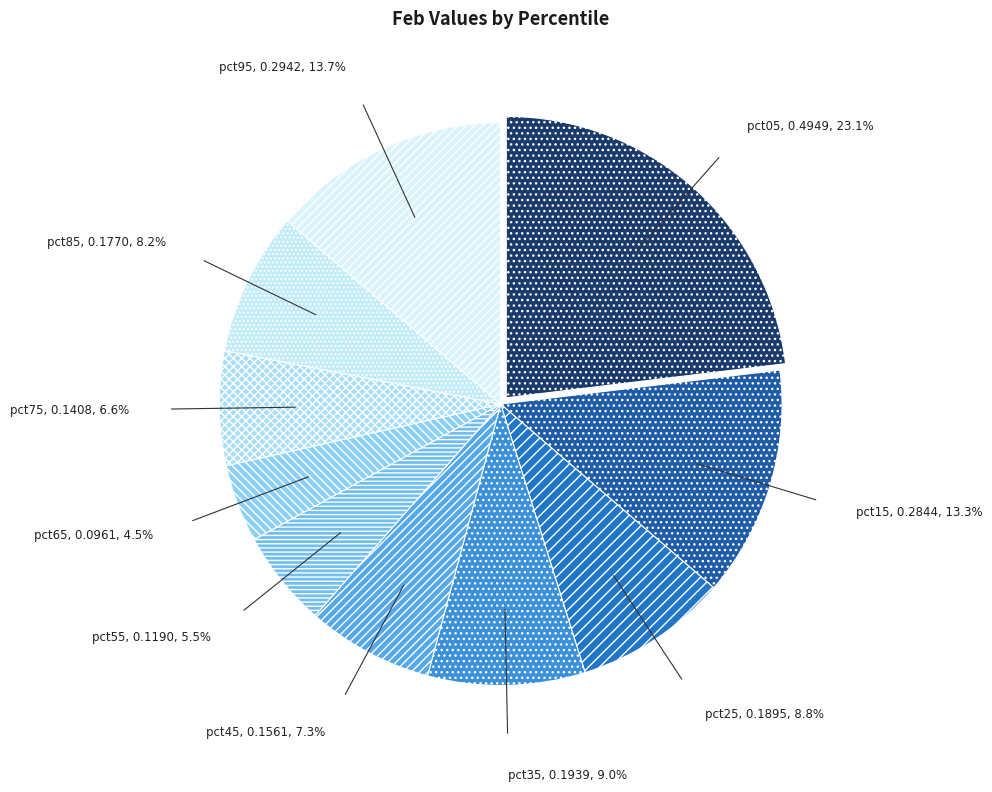

Which category has the smallest portion of the pie?

pct65